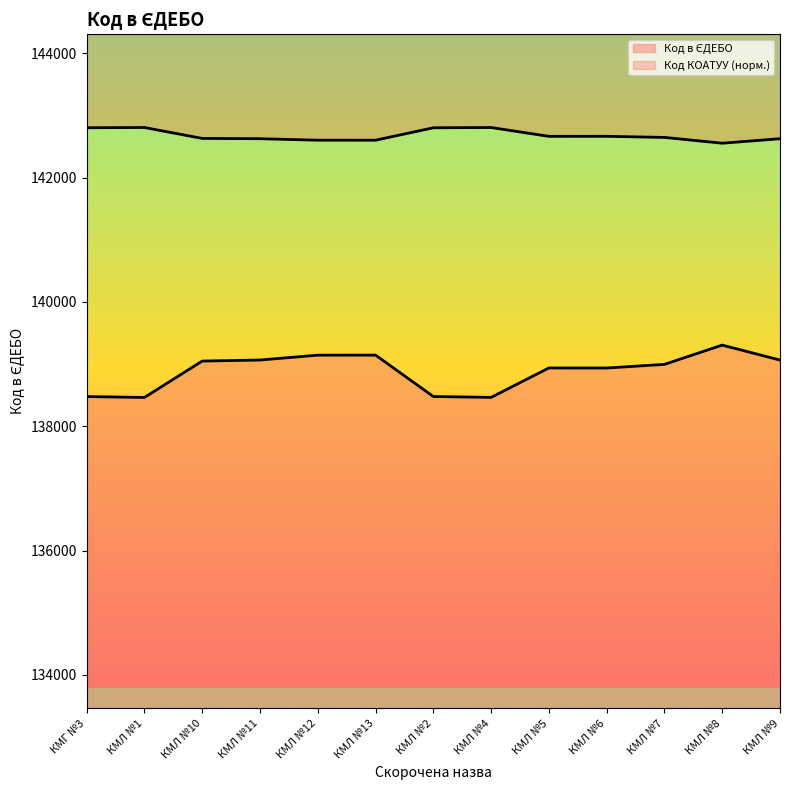

True or false: the data shows 48174 at КМЛ №9.

False